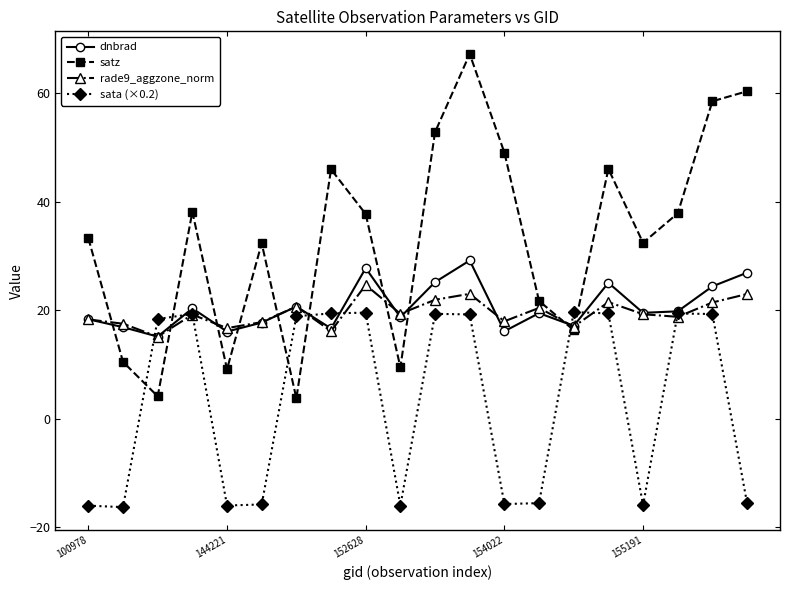

Which series has the largest total across all categories?

satz